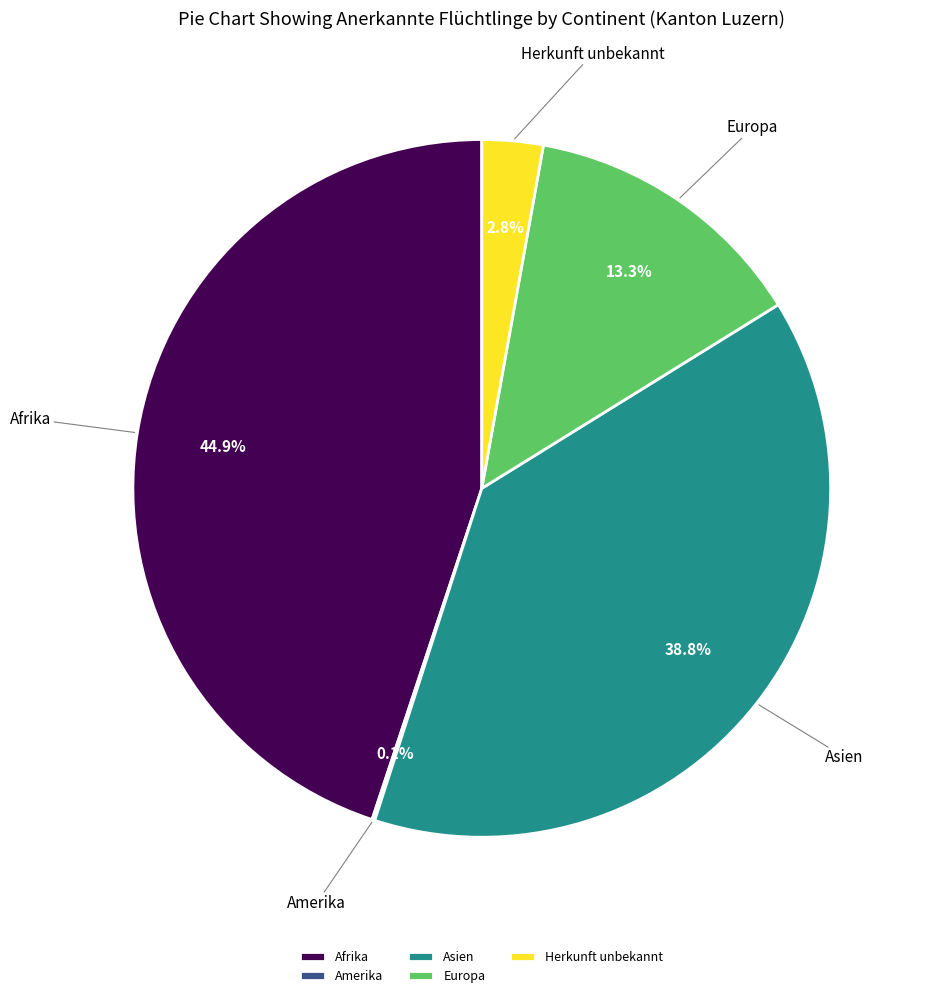

What percentage is NOT represented by Asien?

61.2%